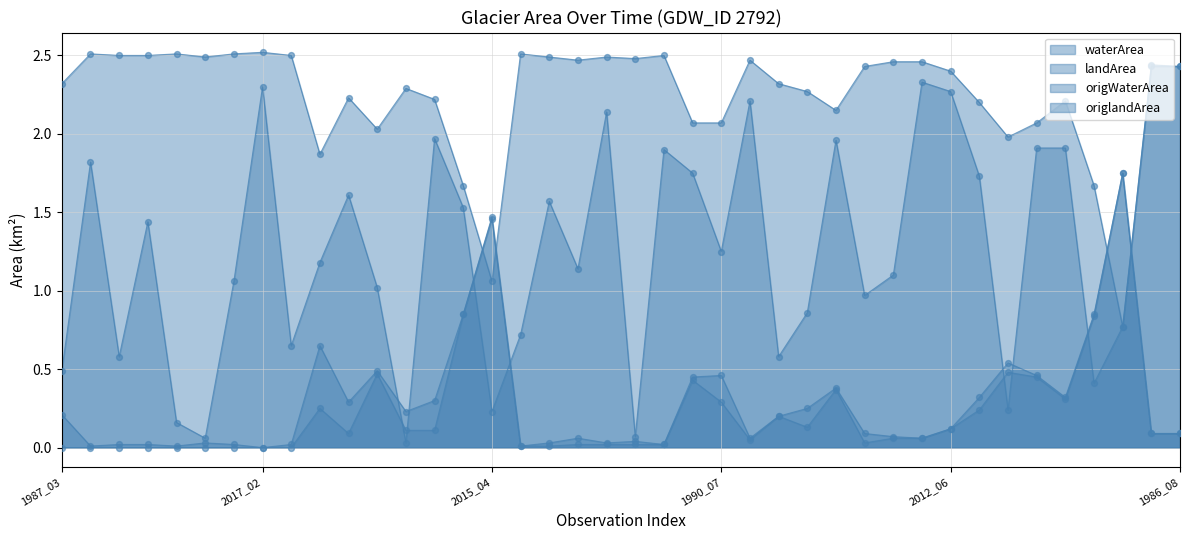

Which series has the largest total across all categories?

waterArea